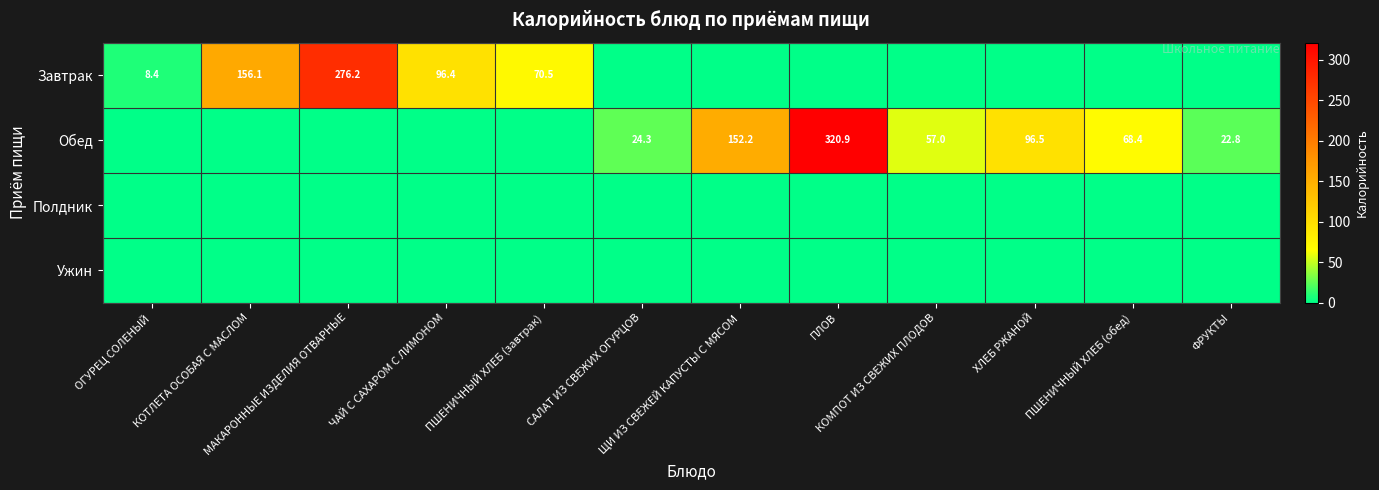

Which series has the largest range (max minus min)?

Обед